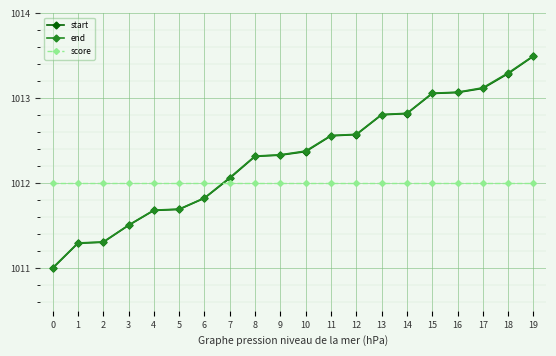

What is the difference between the start values at 16 and 2?

1.8